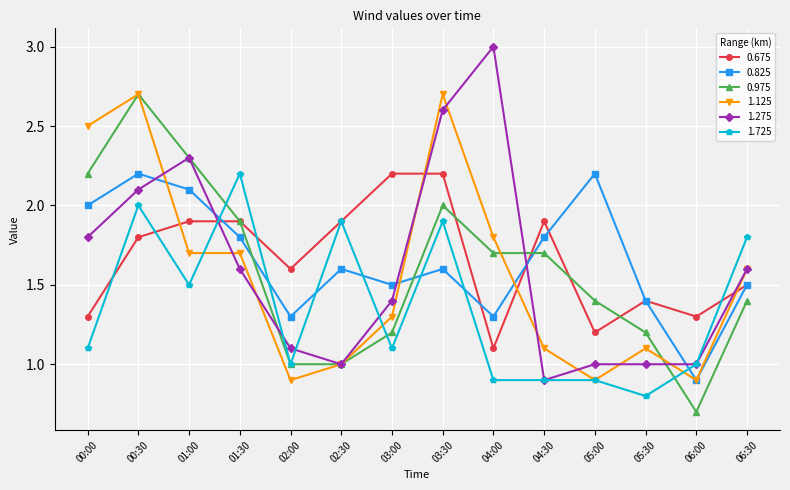

How many series are shown in this chart?

6